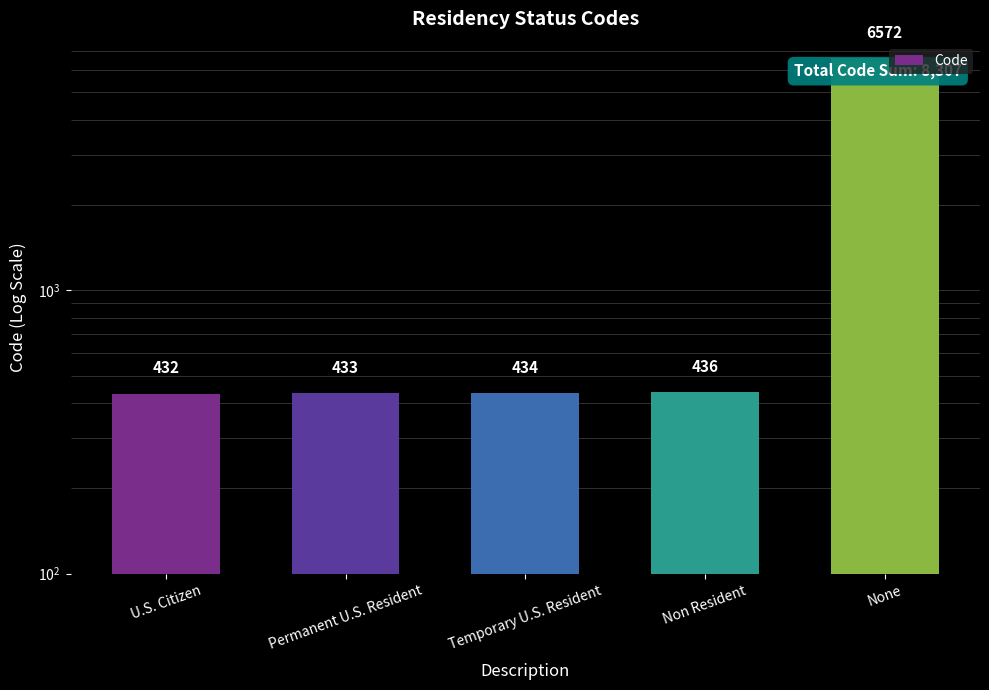

List the labels in order of value, largest first.

None, Non Resident, Temporary U.S. Resident, Permanent U.S. Resident, U.S. Citizen